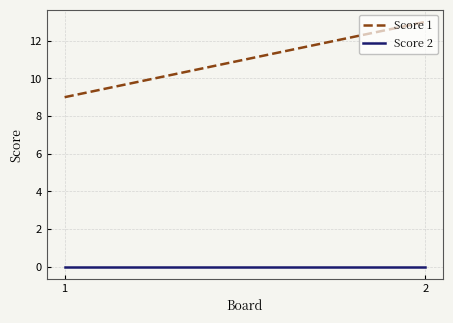

Reading left to right, list all the values displayed in this chart.

Score 1: 9	13
Score 2: 0	0